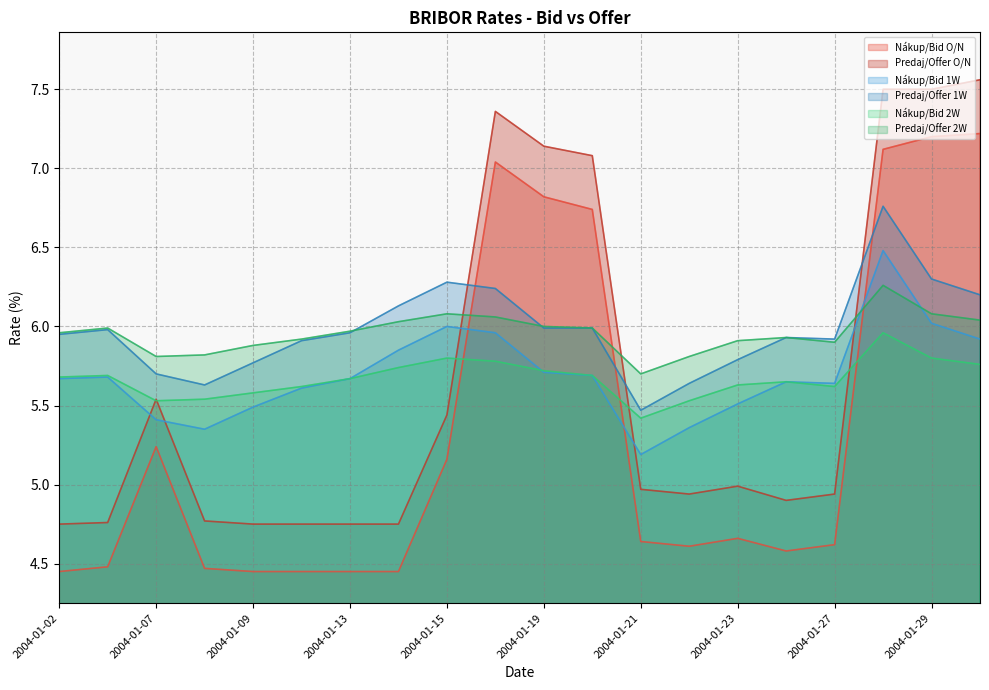

What is the value of the Nákup/Bid O/N point at the 9th from the left?

5.2